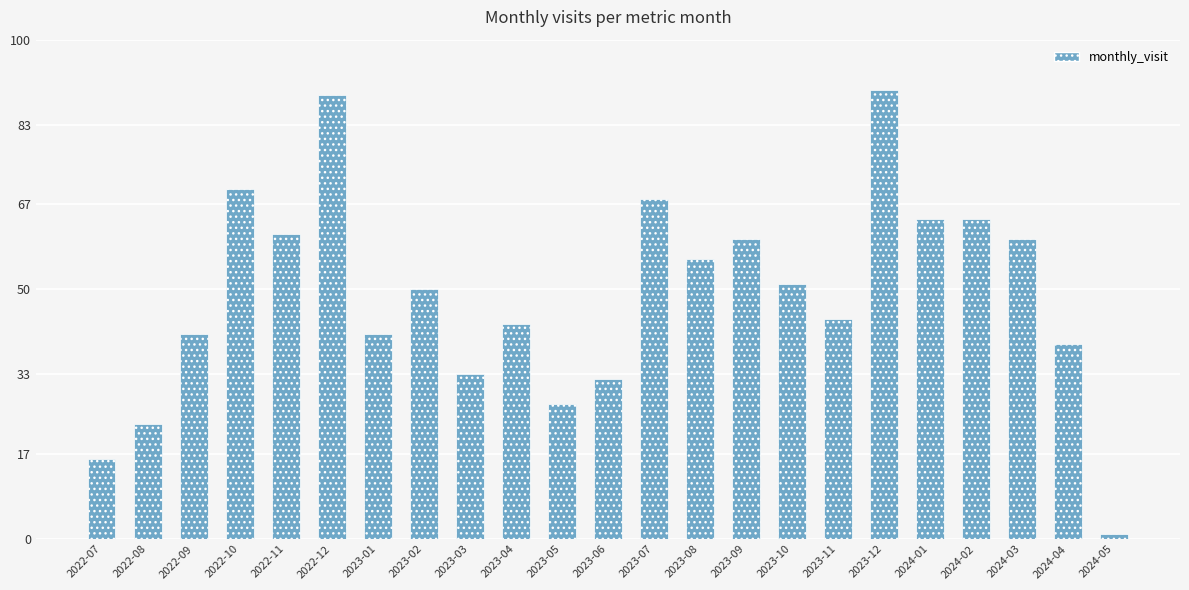

What is the label of the 3rd bar from the right?

2024-03